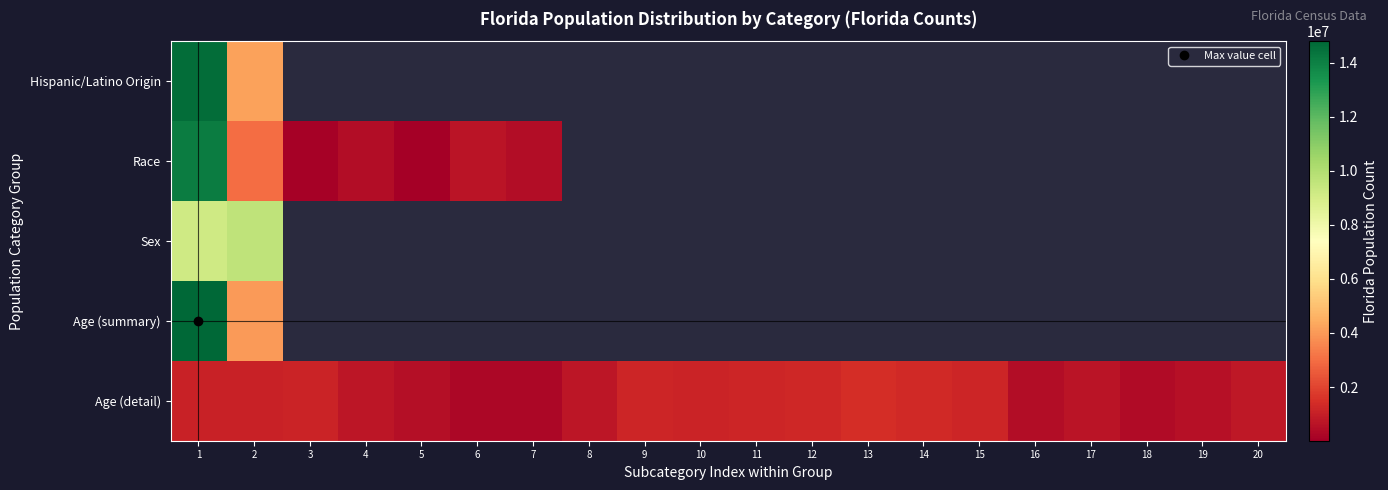

Rank the series by their maximum value, from highest to lowest.

Age (summary), Hispanic/Latino Origin, Race, Sex, Age (detail)